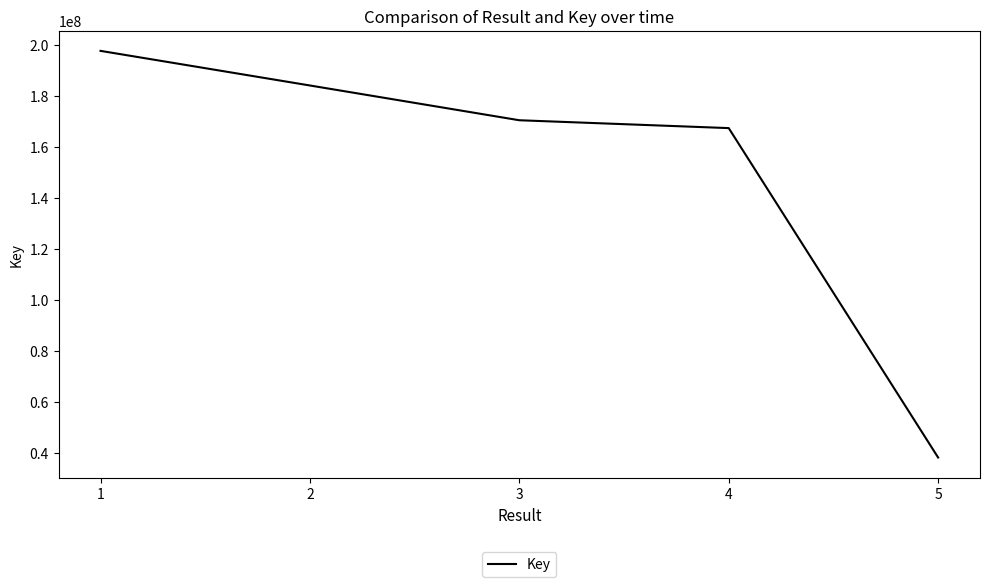

At which label is the value closest to 117861174?

4